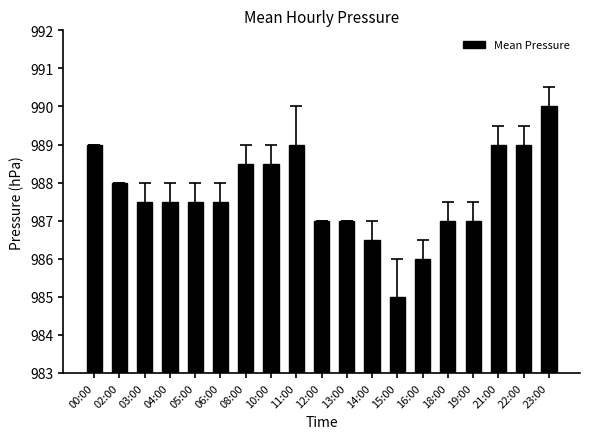

Reading left to right, what are all the values shown in this chart?

989.0	988.0	987.5	987.5	987.5	987.5	988.5	988.5	989.0	987.0	987.0	986.5	985.0	986.0	987.0	987.0	989.0	989.0	990.0